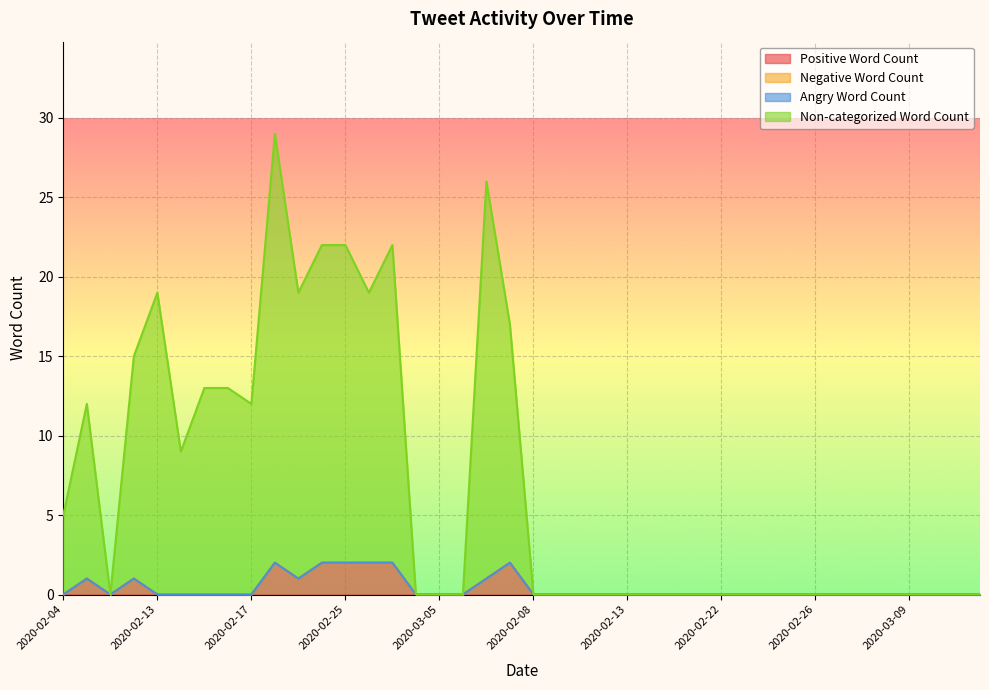

What is the maximum value shown in the chart?

29